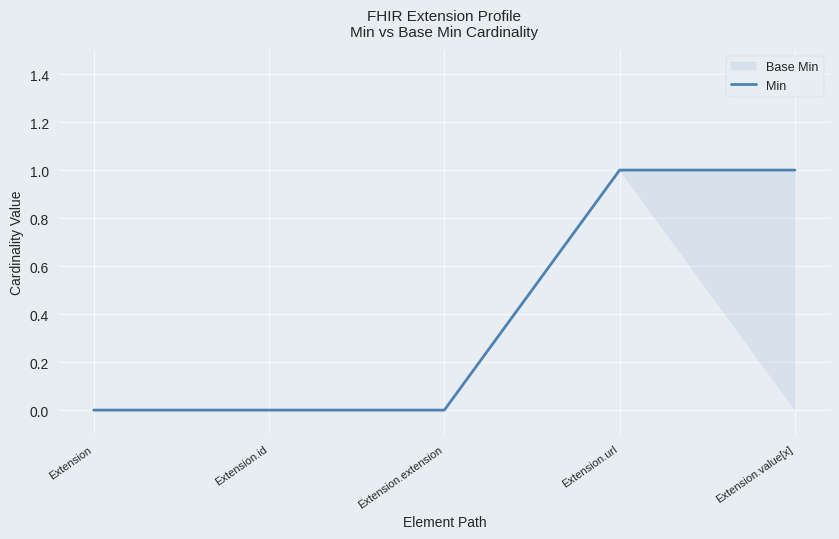

What is the change in value from Extension.id to Extension.value[x]?

+1